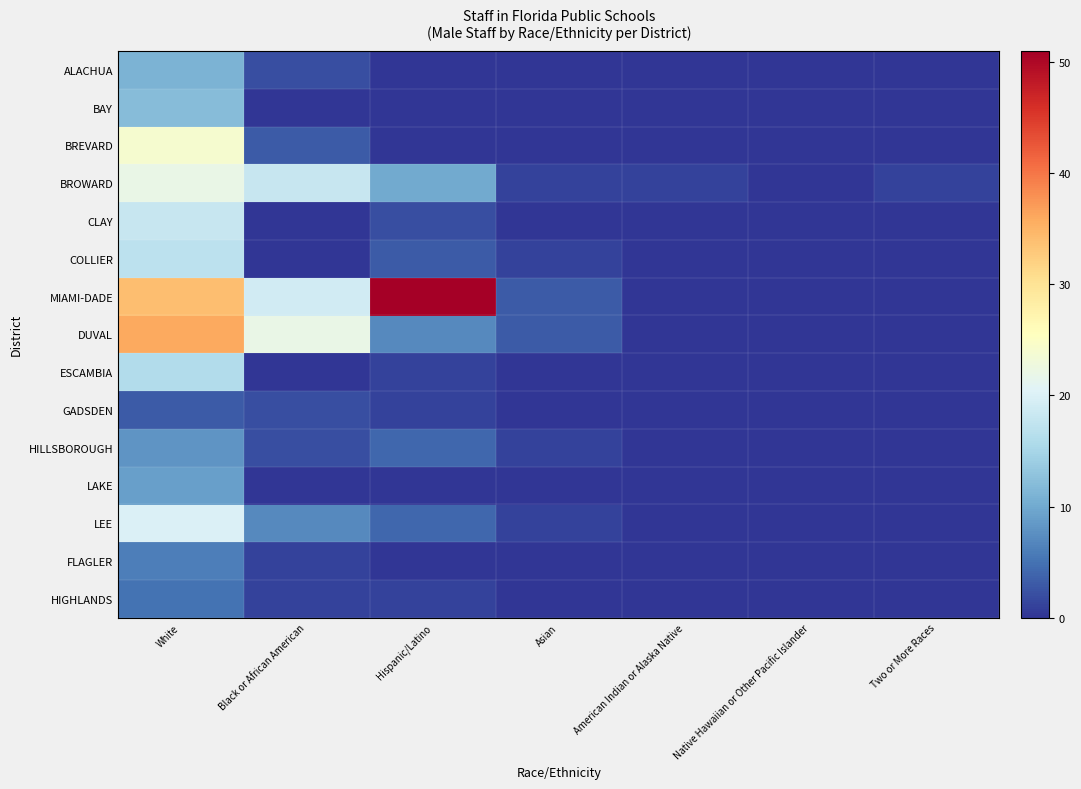

List the series in order of their peak value, highest first.

MIAMI-DADE, DUVAL, BREVARD, BROWARD, LEE, CLAY, COLLIER, ESCAMBIA, BAY, ALACHUA, LAKE, HILLSBOROUGH, FLAGLER, HIGHLANDS, GADSDEN